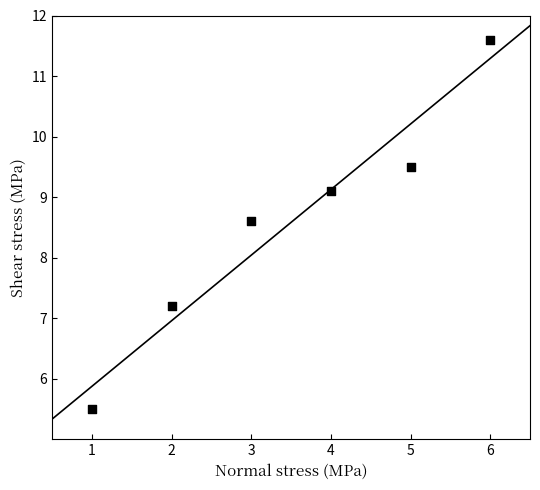

What is the range of Y values (max minus min)?

6.1